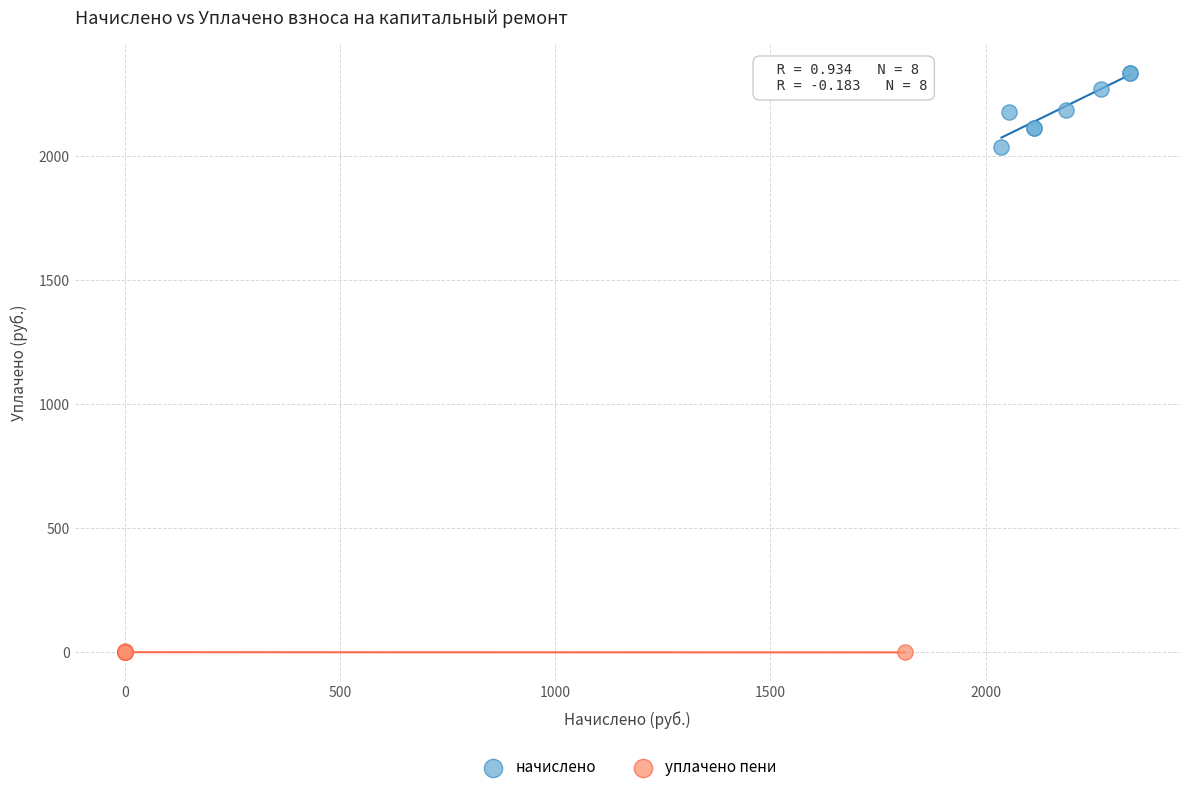

Which series has the largest Y range (max minus min)?

начислено